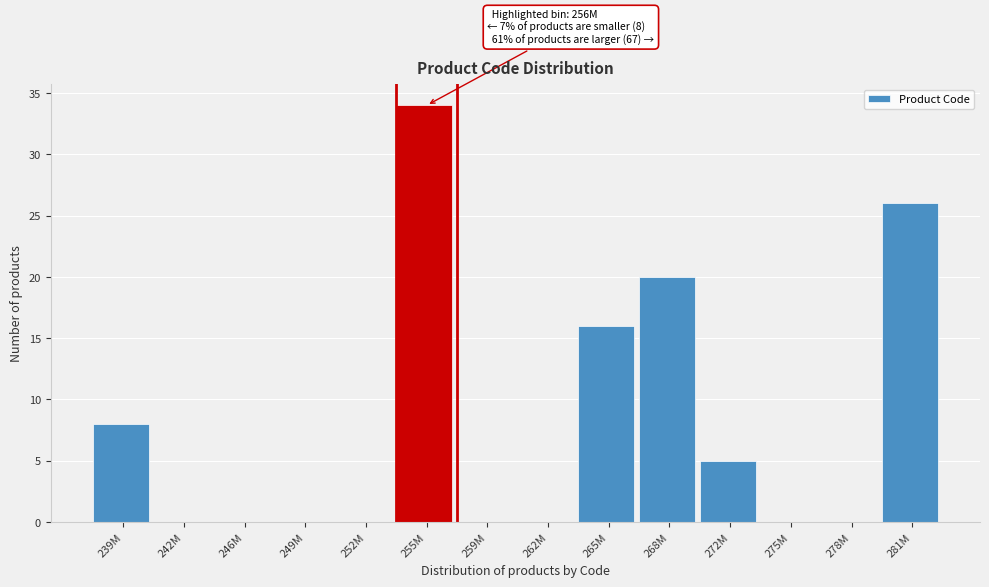

Reading right to left, transcribe all the data shown in this chart.

281M=26	278M=0	275M=0	272M=5	268M=20	265M=16	262M=0	259M=0	255M=34	252M=0	249M=0	246M=0	242M=0	239M=8